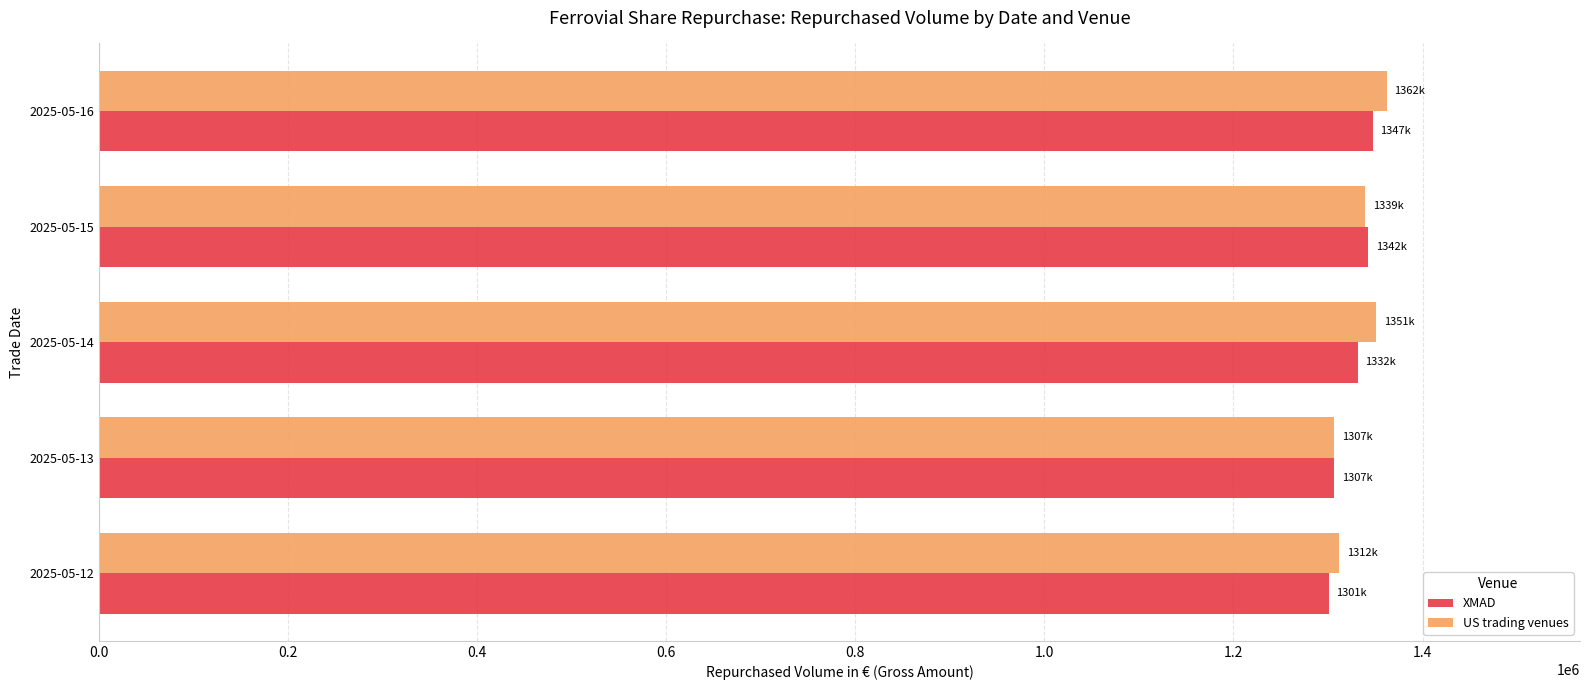

Rank the series by their maximum value, from highest to lowest.

US trading venues, XMAD